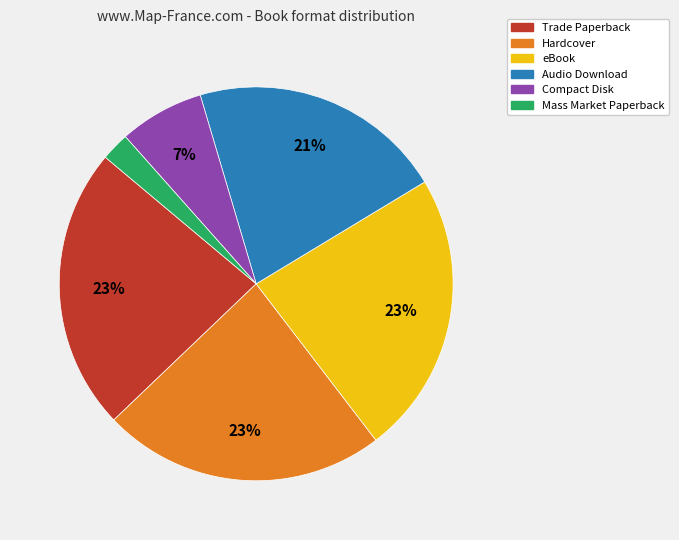

Which slice is the smallest?

Mass Market Paperback